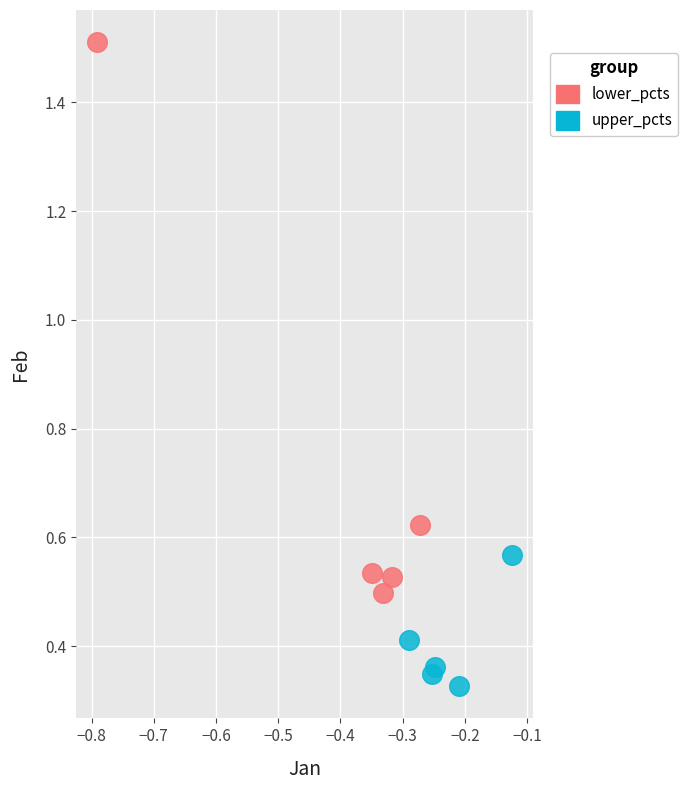

Which series reaches the minimum Y coordinate?

upper_pcts